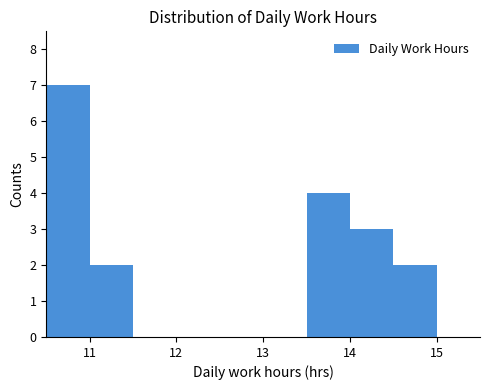

Reading left to right, list every bar in this chart as the range it spans on the x-axis followed by its height. The values are not printed on the chart, so give them approximately, as read against the axis.

10.5 to 11.0: 7
11.0 to 11.5: 2
11.5 to 12.0: 0
12.0 to 12.5: 0
12.5 to 13.0: 0
13.0 to 13.5: 0
13.5 to 14.0: 4
14.0 to 14.5: 3
14.5 to 15.0: 2